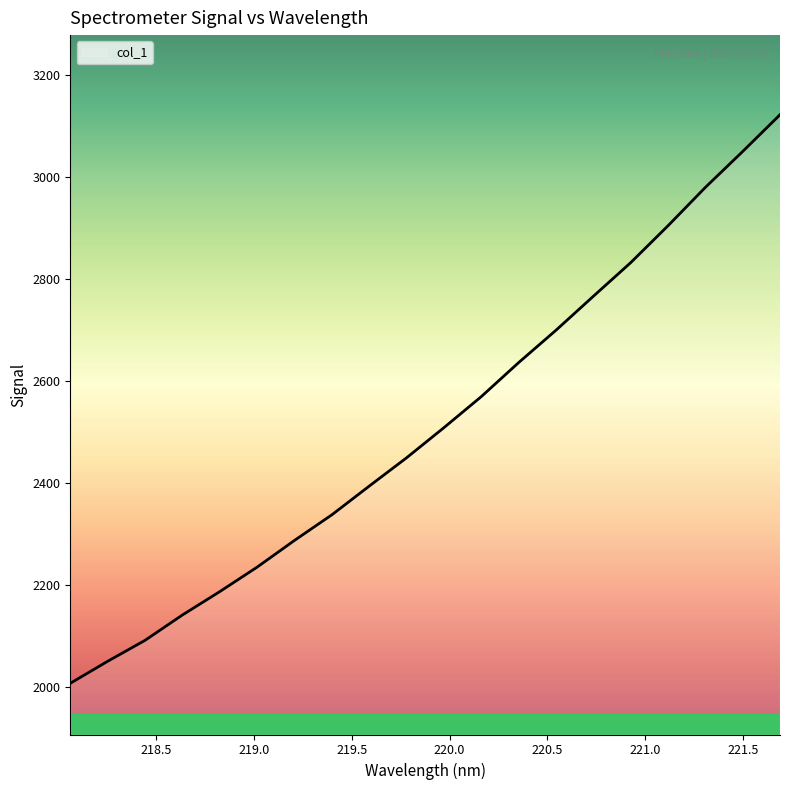

What is the difference between the maximum and minimum values?

1114.5